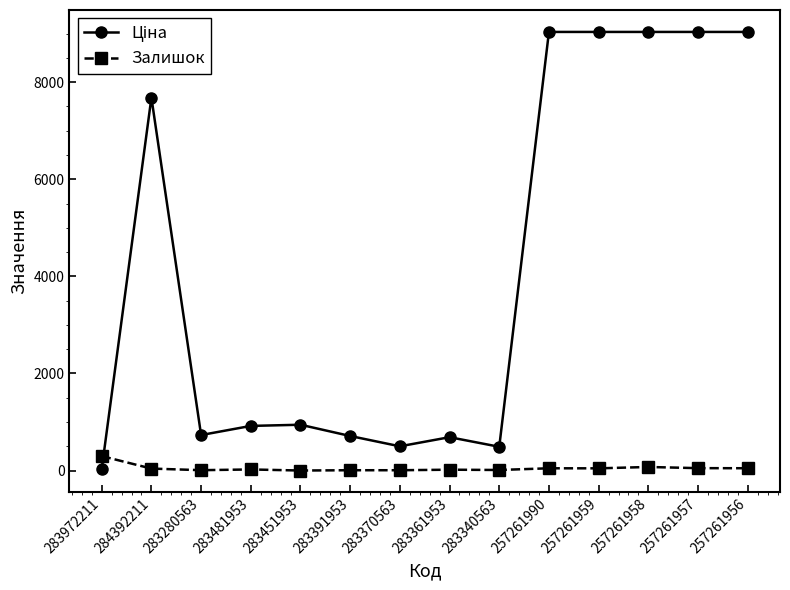

True or false: Залишок has more than 2 points higher than both neighbors.

True